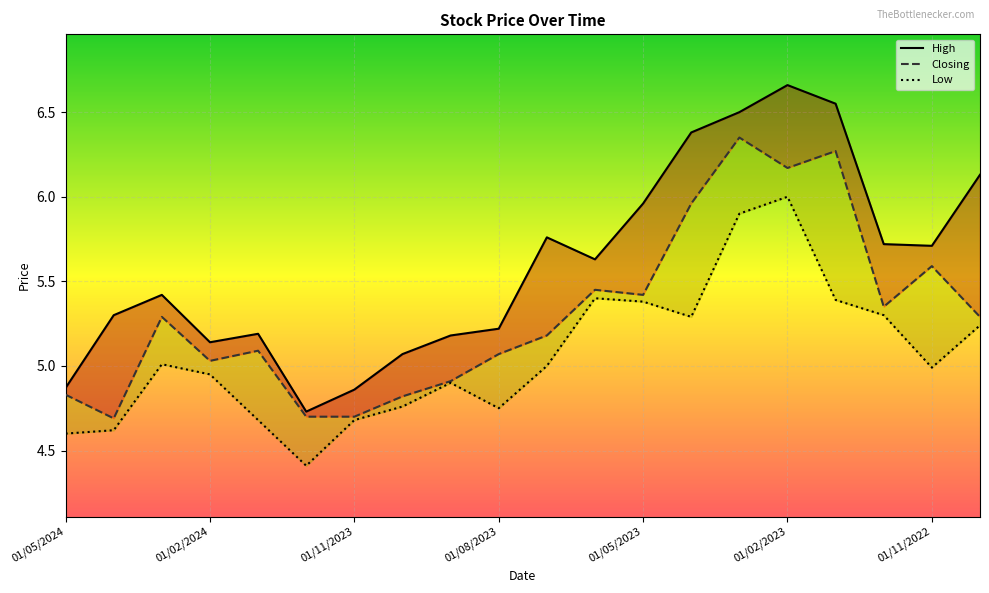

The value of Closing at 01/11/2023 is 6.4. True or false?

False